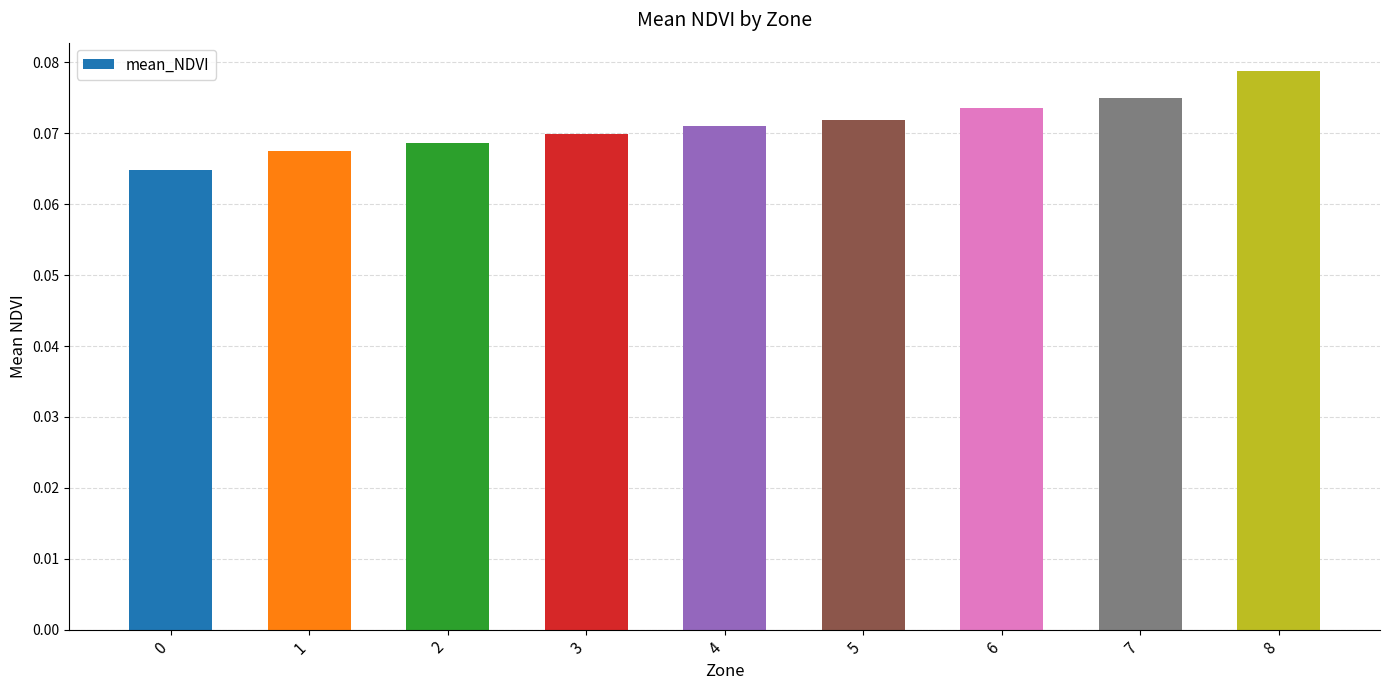

Count the values in the range 0 to 1.

9